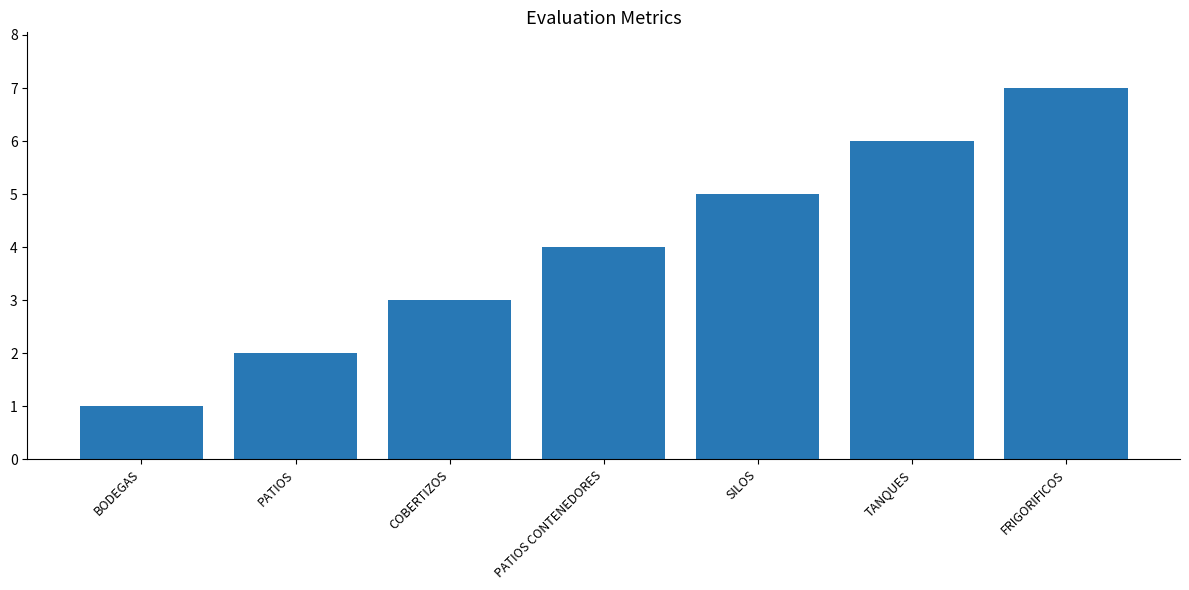

At which category does the chart reach its peak across all series?

FRIGORIFICOS